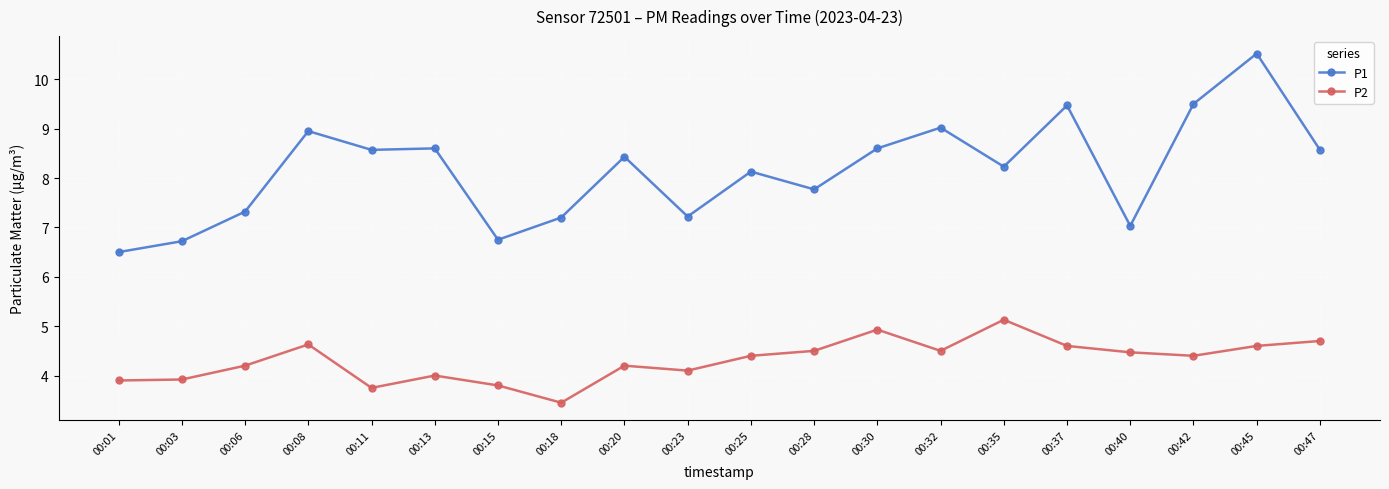

What are all the series names shown in the legend?

P1, P2